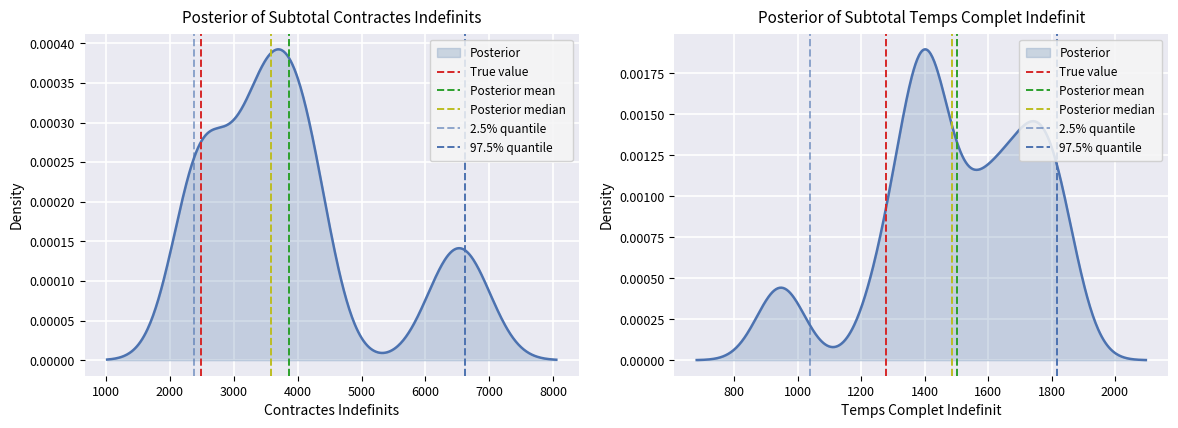

How many data points does each series have?

2